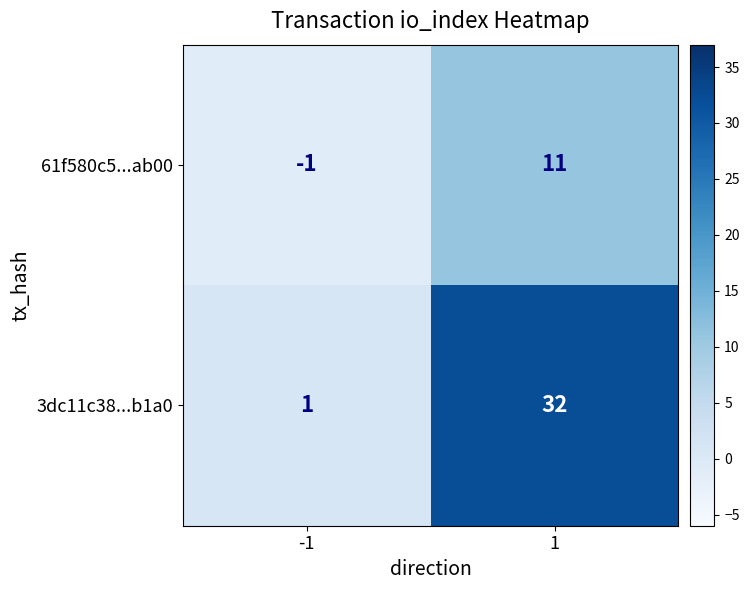

Reading left to right, what are all the values shown in this chart?

61f580c5...ab00: -1=-1	1=11
3dc11c38...b1a0: -1=1	1=32